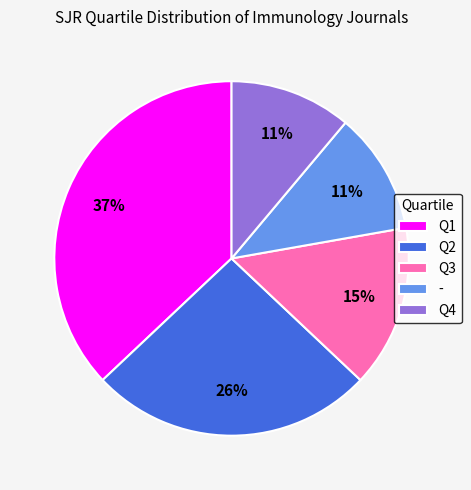

How many slices are in this pie chart?

5